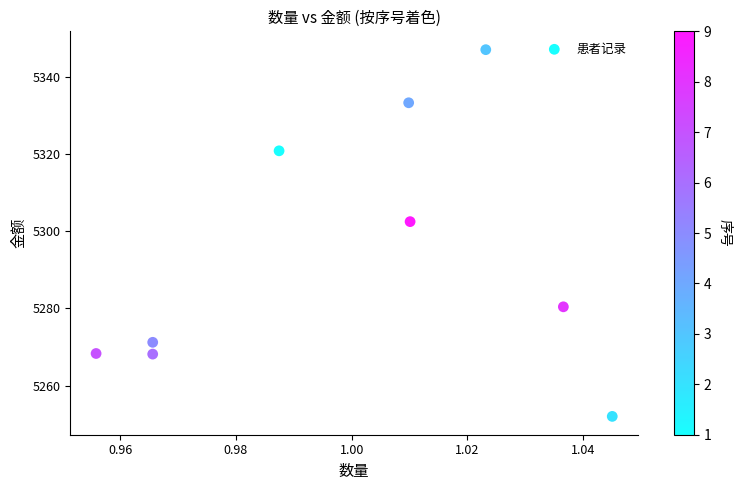

What is the average Y value?

5293.8